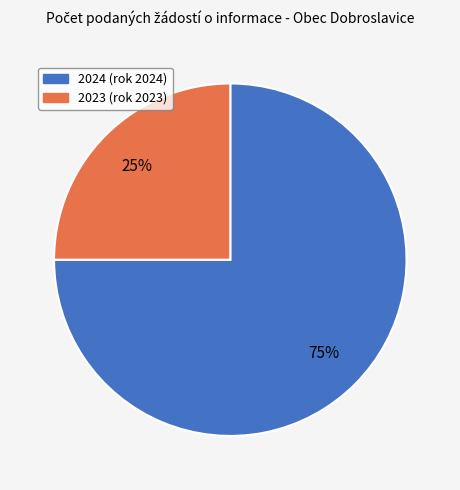

Which category has the biggest portion of the pie?

2024 (rok 2024)